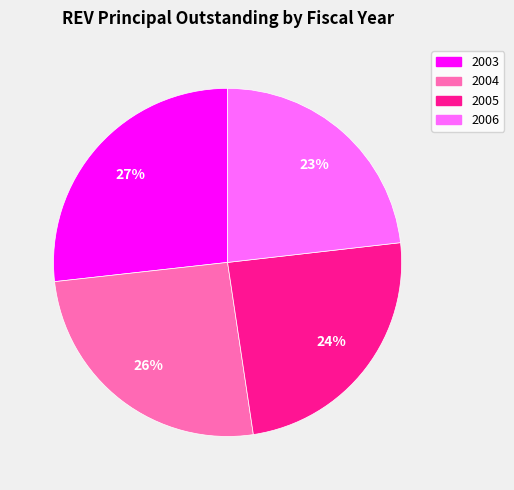

Is the sum of 2006 and 2005 greater than half?

No